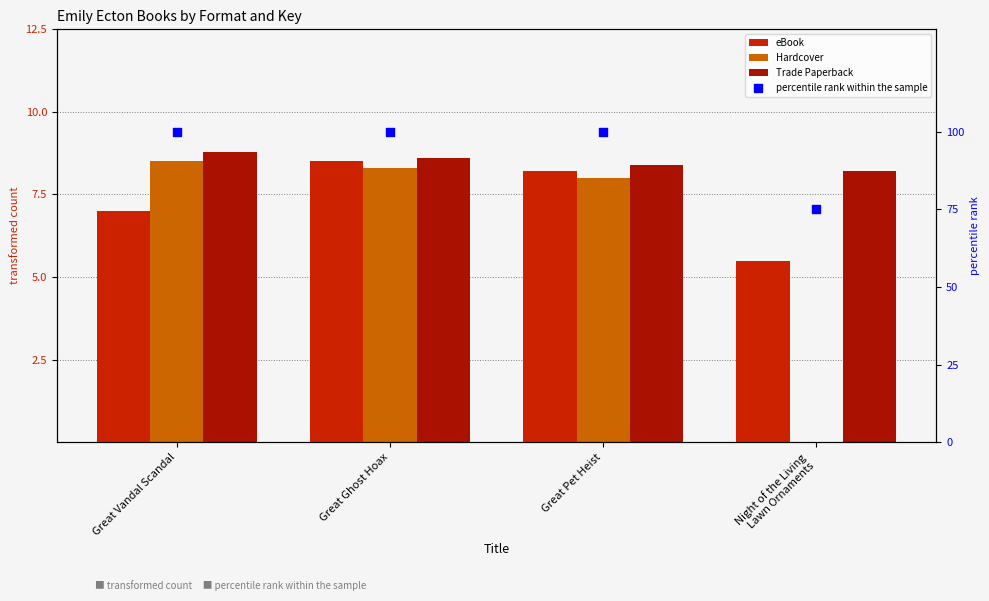

Which series contains the lowest Y value?

Hardcover